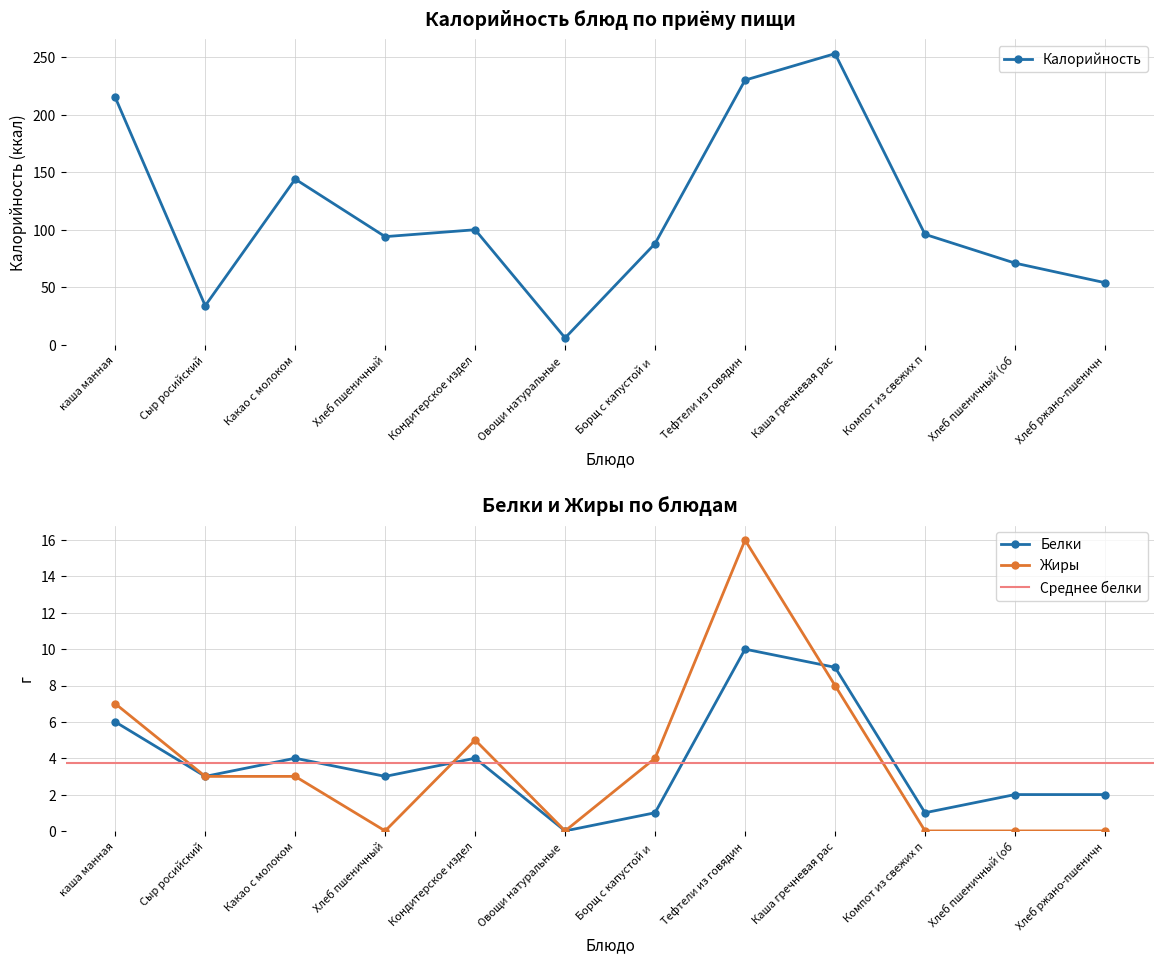

What is the value of the Калорийность point at the 11th from the left?

71